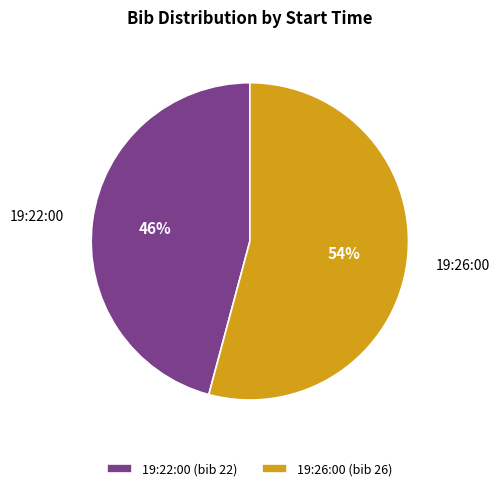

How many segments does this pie chart have?

2